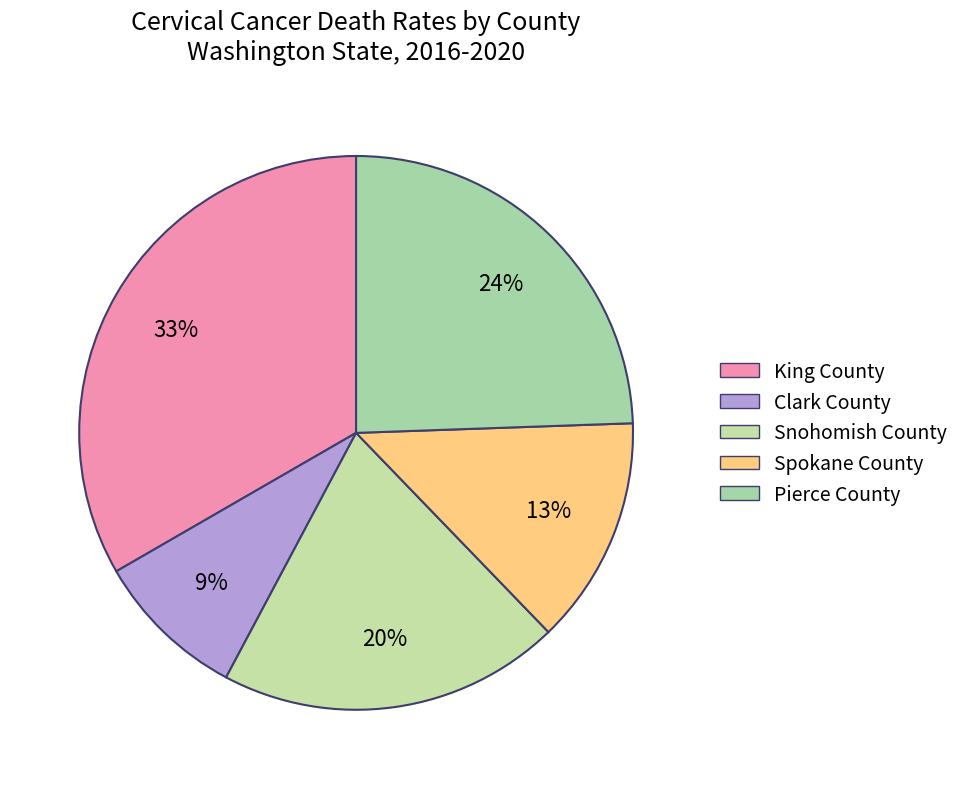

To the nearest percent, what is the difference between the Spokane County and King County slice percentages?

20%